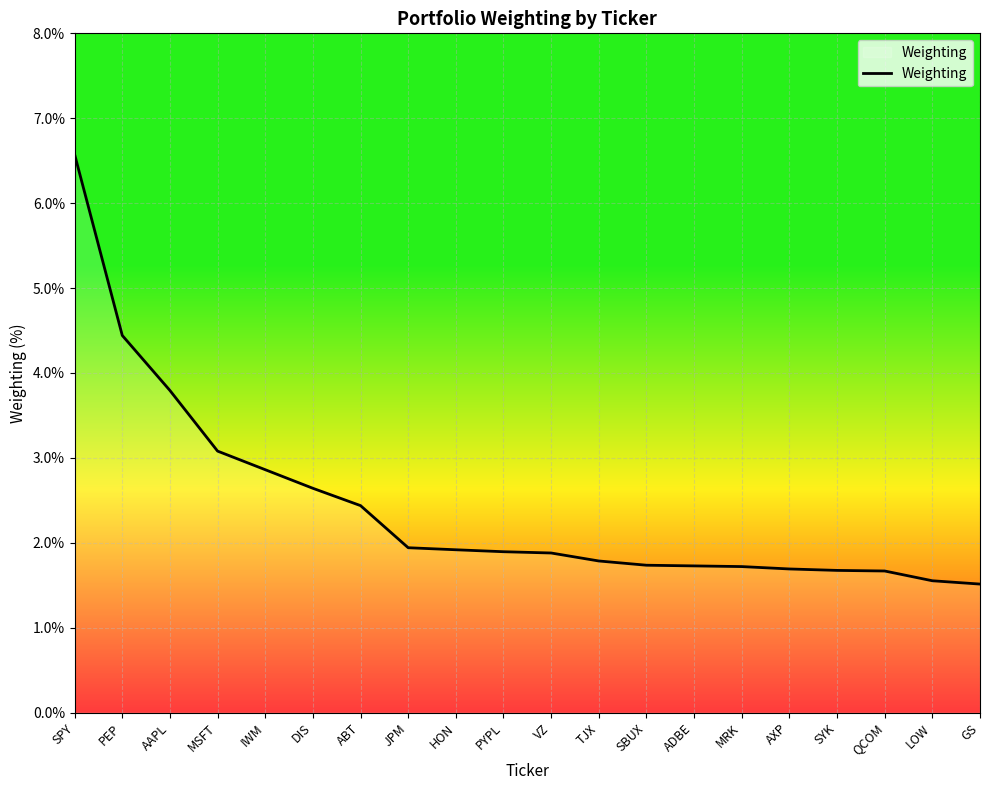

What position from the left is SBUX?

13